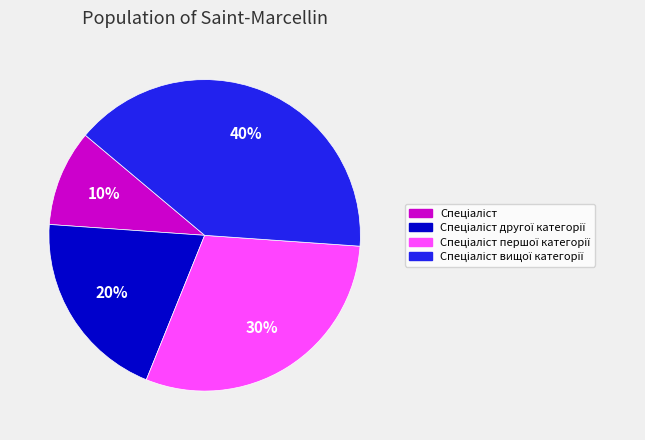

To the nearest percent, what is the average slice percentage?

25%